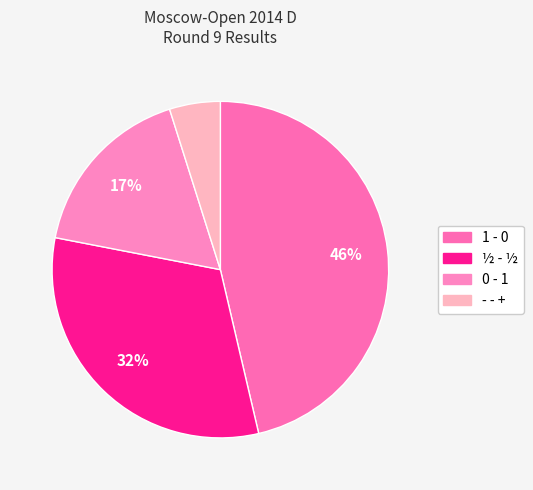

Do - - + and ½ - ½ together represent more than half of the pie?

No